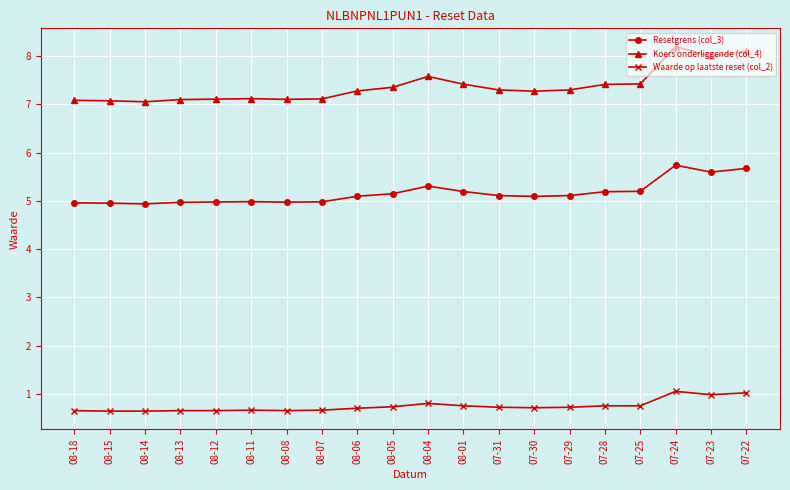

What is the approximate value of Waarde op laatste reset (col_2) at 08-04?

0.8